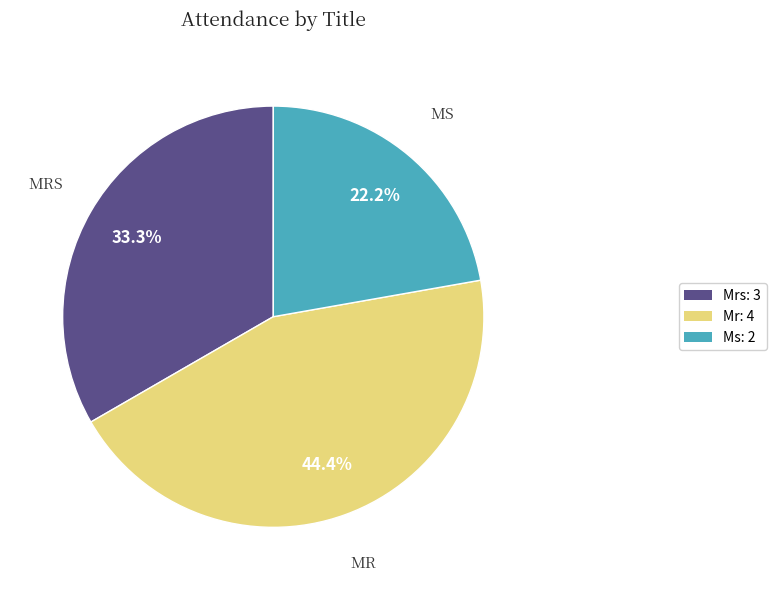

Count the number of slices in the pie.

3